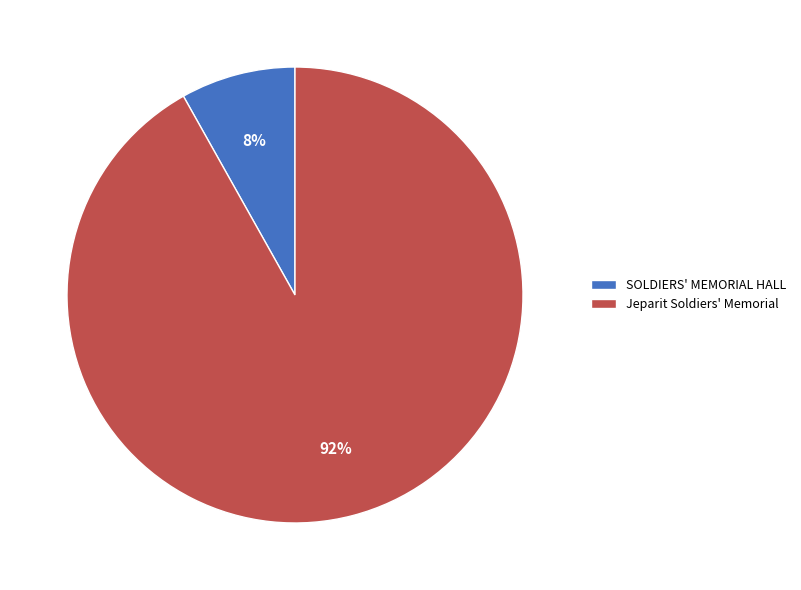

True or false: SOLDIERS' MEMORIAL HALL accounts for 8% of the total.

True